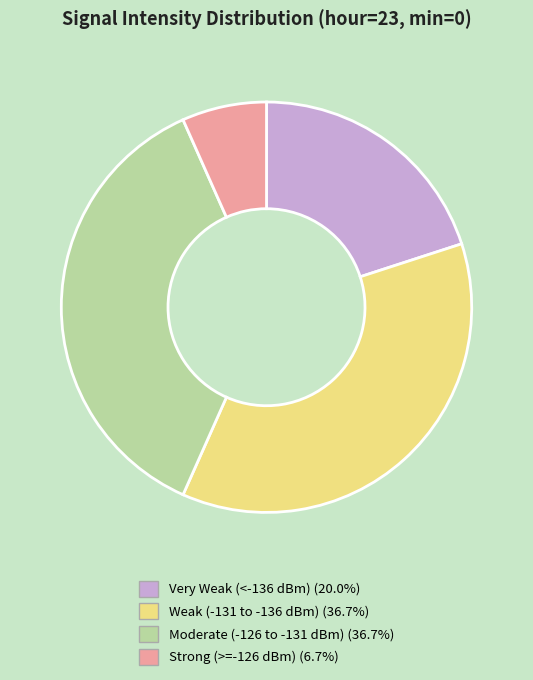

Is the sum of Weak (-131 to -136 dBm) (36.7%) and Strong (>=-126 dBm) (6.7%) greater than half?

No